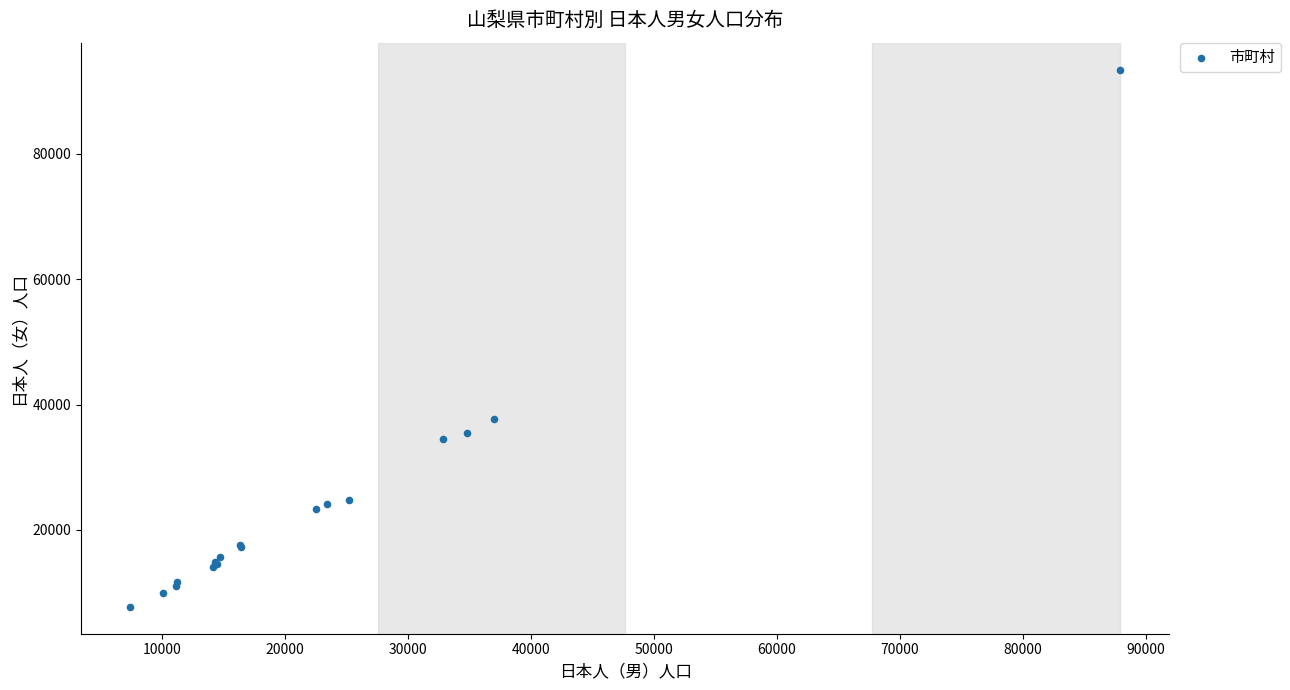

What Y value in the scatter plot is closest to 50573?

37707